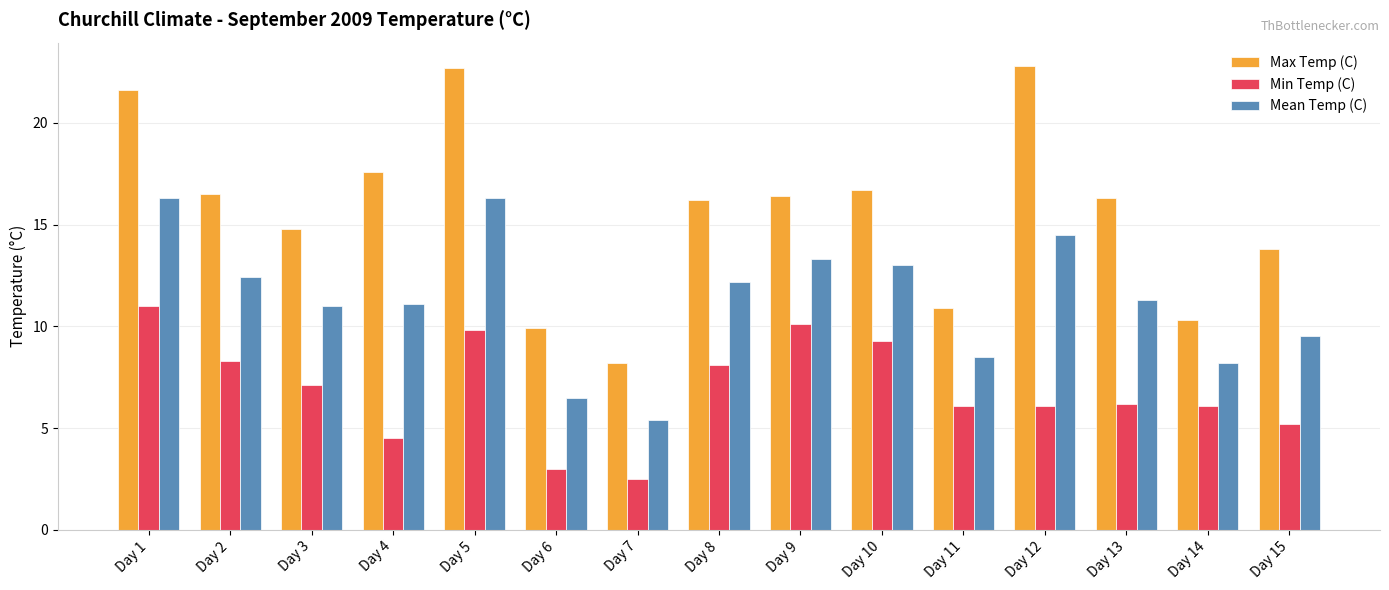

Rank the series at Day 3 from lowest to highest value.

Min Temp (C), Mean Temp (C), Max Temp (C)